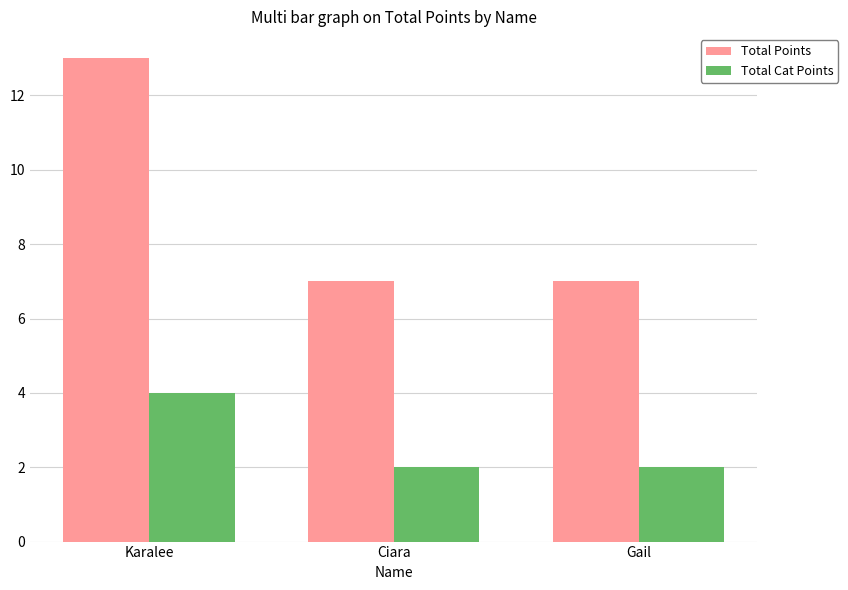

What is the greatest value displayed?

13